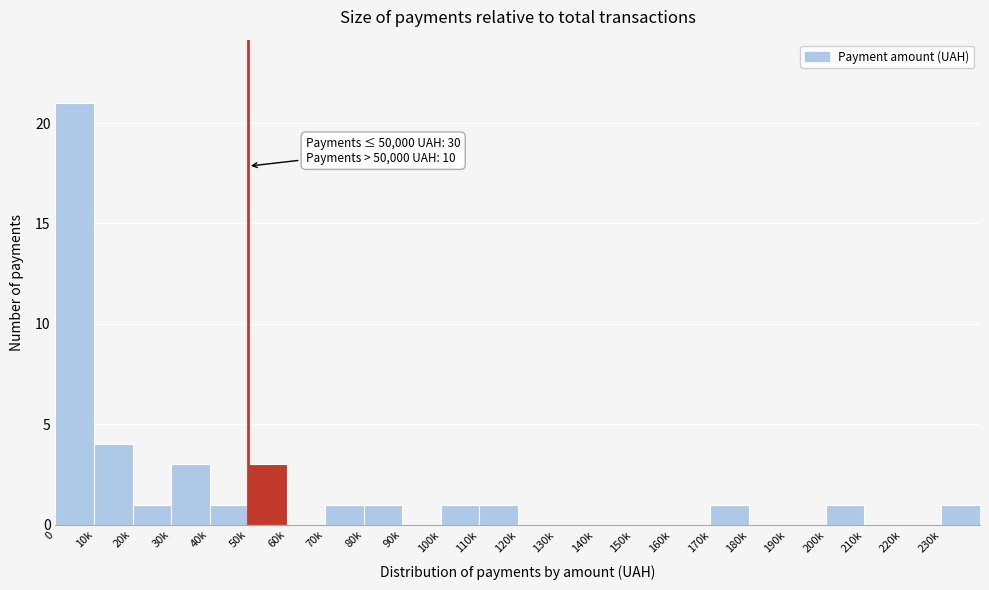

Reading left to right, extract all data points from this chart.

0=21	10k=4	20k=1	30k=3	40k=1	50k=3	60k=0	70k=1	80k=1	90k=0	100k=1	110k=1	120k=0	130k=0	140k=0	150k=0	160k=0	170k=1	180k=0	190k=0	200k=1	210k=0	220k=0	230k=1